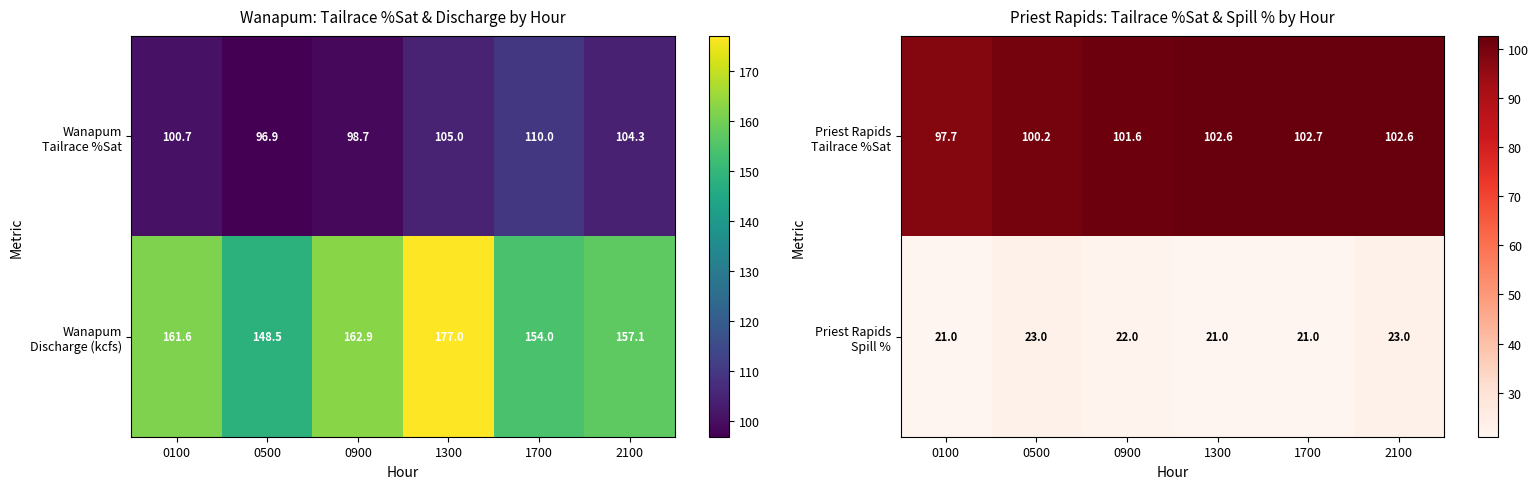

The value of Priest Rapids Spill % at 2100 is 23.0. True or false?

True